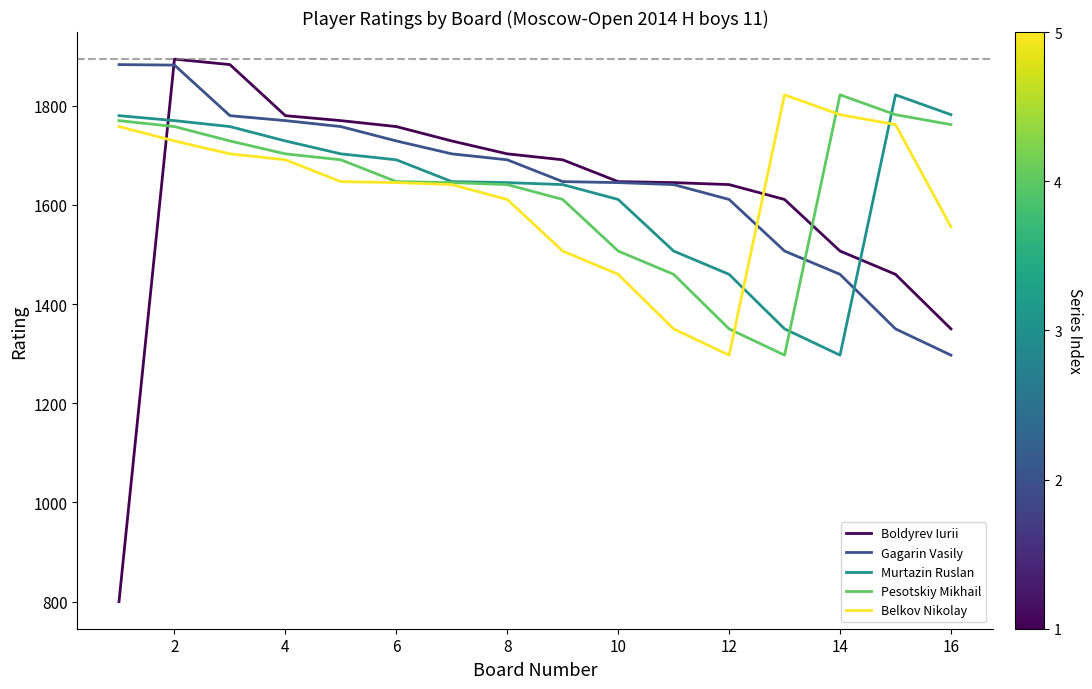

Which series has the largest range (max minus min)?

Boldyrev Iurii